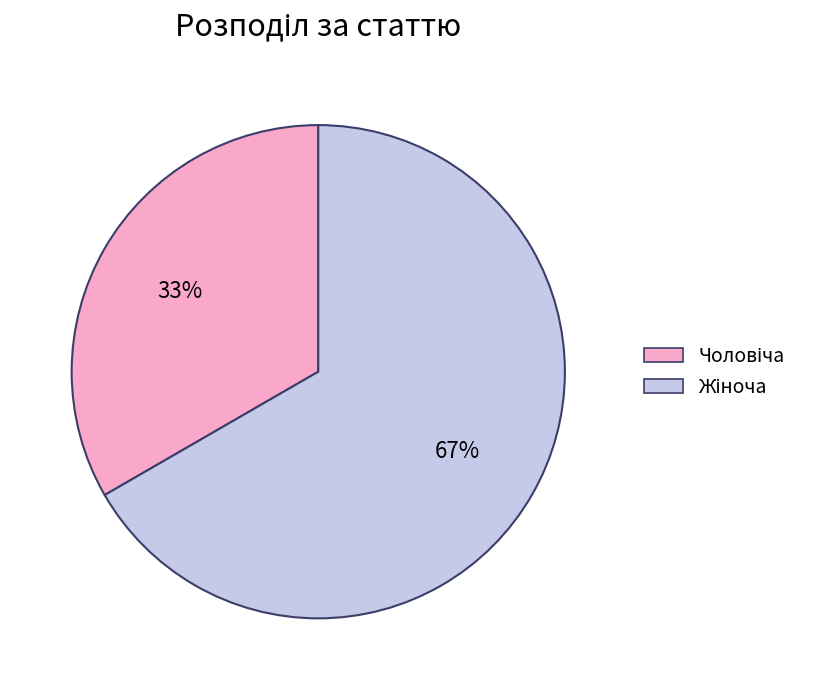

Is there any slice that represents more than half of the pie?

Yes